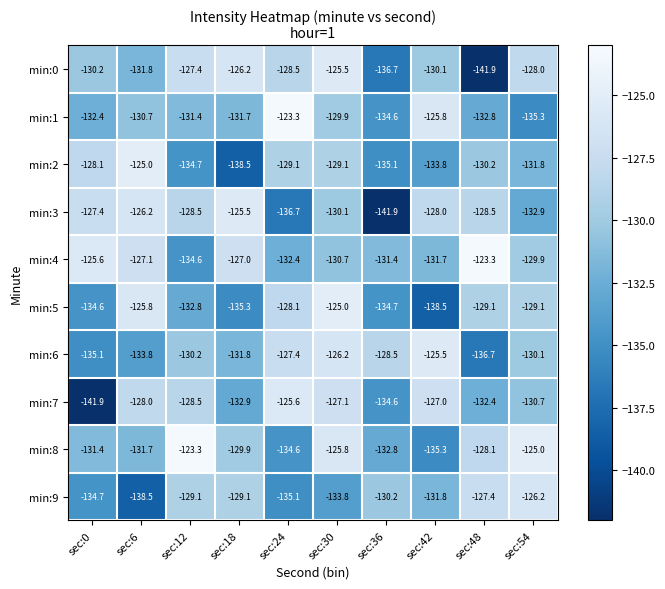

What is the total value across all series at sec:12?

-1300.5